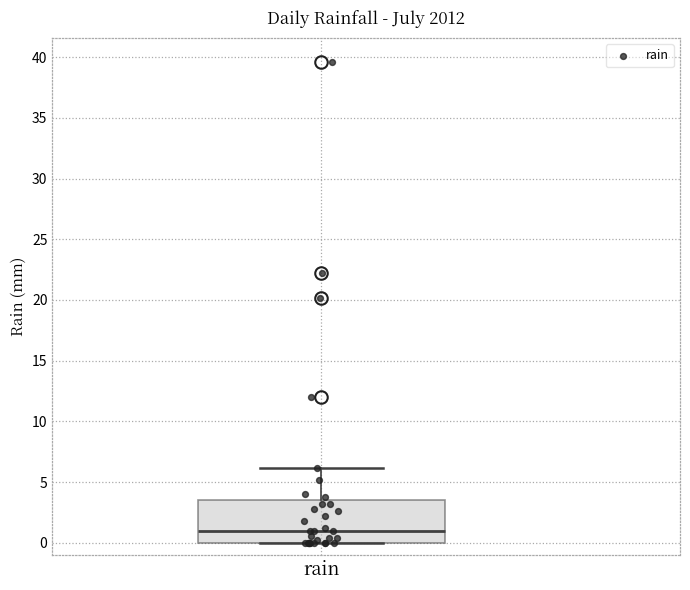

Read this box plot against the y-axis: the position of the median line, the range covered by the box, and the ends of both whiskers. The values are not printed on the chart, so give them approximately, as read against the axis.

median 1.0, box 0.0 to 3.5, whiskers 0.0 to 6.0